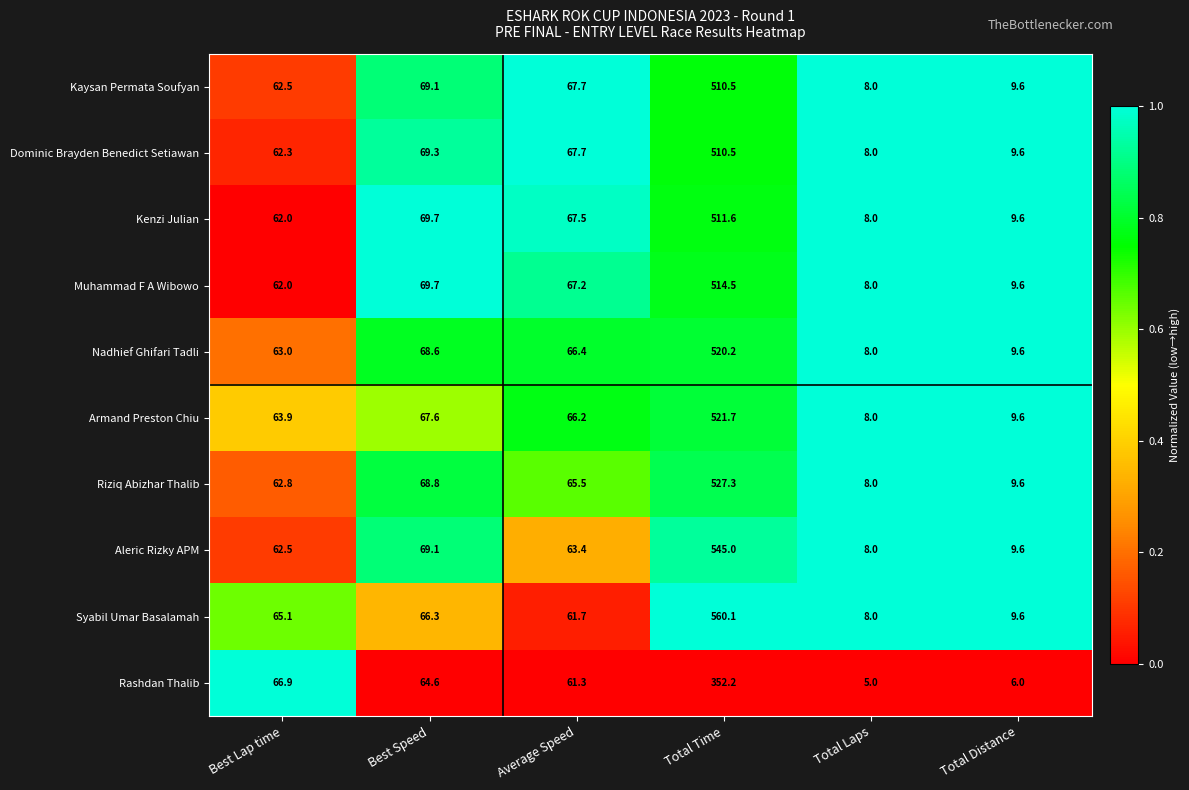

The value of Kaysan Permata Soufyan at Total Laps is 12.0. True or false?

False